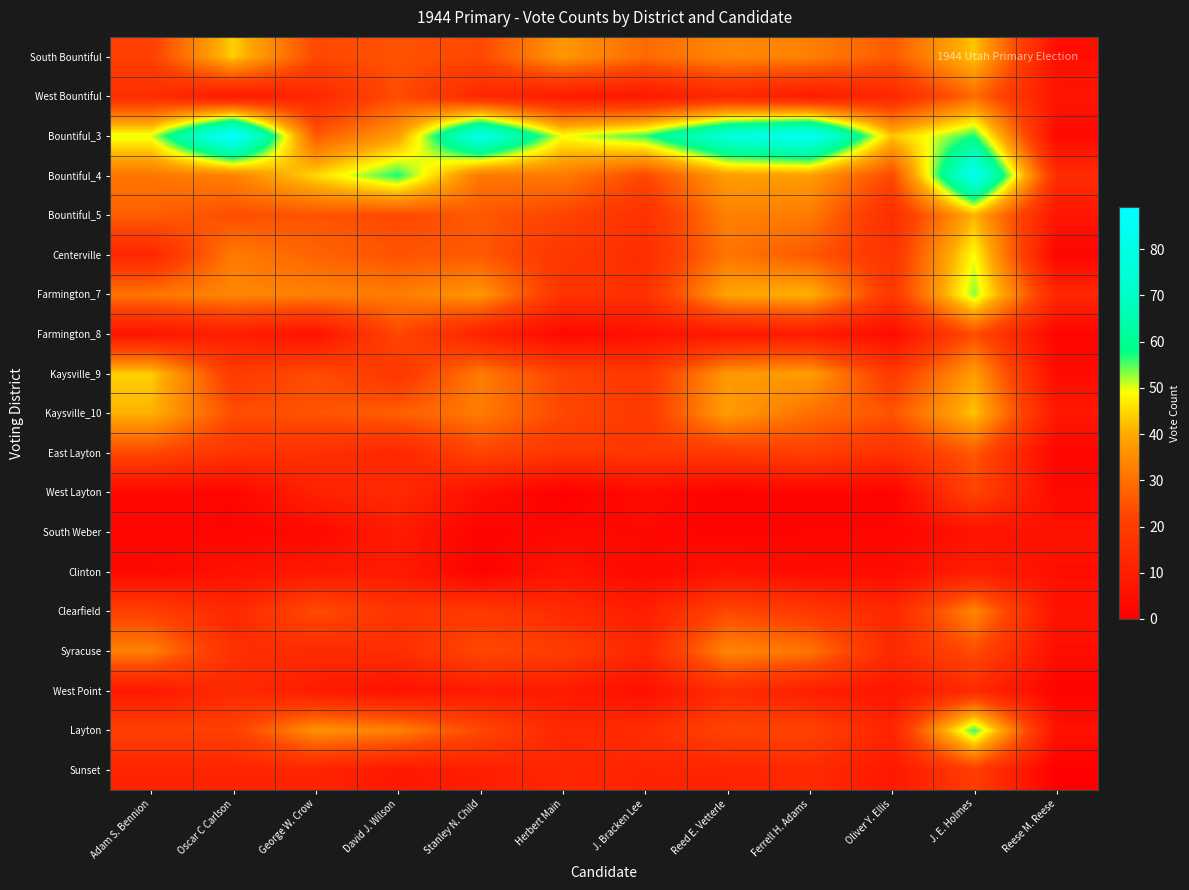

Reading left to right, what are all the values shown in this chart?

South Bountiful: Adam S. Bennion=21	Oscar C Carlson=44	George W. Crow=23	David J. Wilson=25	Stanley N. Child=23	Herbert Main=37	J. Bracken Lee=29	Reed E. Vetterle=34	Ferrell H. Adams=33	Oliver Y. Ellis=26	J. E. Holmes=43	Reese M. Reese=5
West Bountiful: Adam S. Bennion=15	Oscar C Carlson=8	George W. Crow=13	David J. Wilson=24	Stanley N. Child=13	Herbert Main=9	J. Bracken Lee=8	Reed E. Vetterle=13	Ferrell H. Adams=9	Oliver Y. Ellis=13	J. E. Holmes=29	Reese M. Reese=7
Bountiful_3: Adam S. Bennion=50	Oscar C Carlson=89	George W. Crow=26	David J. Wilson=38	Stanley N. Child=80	Herbert Main=49	J. Bracken Lee=56	Reed E. Vetterle=76	Ferrell H. Adams=84	Oliver Y. Ellis=43	J. E. Holmes=57	Reese M. Reese=3
Bountiful_4: Adam S. Bennion=31	Oscar C Carlson=33	George W. Crow=45	David J. Wilson=57	Stanley N. Child=31	Herbert Main=32	J. Bracken Lee=23	Reed E. Vetterle=38	Ferrell H. Adams=38	Oliver Y. Ellis=23	J. E. Holmes=82	Reese M. Reese=15
Bountiful_5: Adam S. Bennion=27	Oscar C Carlson=24	George W. Crow=25	David J. Wilson=23	Stanley N. Child=26	Herbert Main=22	J. Bracken Lee=16	Reed E. Vetterle=33	Ferrell H. Adams=32	Oliver Y. Ellis=15	J. E. Holmes=41	Reese M. Reese=7
Centerville: Adam S. Bennion=13	Oscar C Carlson=32	George W. Crow=28	David J. Wilson=25	Stanley N. Child=26	Herbert Main=18	J. Bracken Lee=15	Reed E. Vetterle=31	Ferrell H. Adams=26	Oliver Y. Ellis=17	J. E. Holmes=49	Reese M. Reese=2
Farmington_7: Adam S. Bennion=31	Oscar C Carlson=34	George W. Crow=33	David J. Wilson=32	Stanley N. Child=37	Herbert Main=17	J. Bracken Lee=16	Reed E. Vetterle=39	Ferrell H. Adams=41	Oliver Y. Ellis=18	J. E. Holmes=53	Reese M. Reese=13
Farmington_8: Adam S. Bennion=7	Oscar C Carlson=10	George W. Crow=6	David J. Wilson=23	Stanley N. Child=11	Herbert Main=3	J. Bracken Lee=6	Reed E. Vetterle=8	Ferrell H. Adams=9	Oliver Y. Ellis=4	J. E. Holmes=24	Reese M. Reese=2
Kaysville_9: Adam S. Bennion=44	Oscar C Carlson=19	George W. Crow=24	David J. Wilson=18	Stanley N. Child=32	Herbert Main=22	J. Bracken Lee=18	Reed E. Vetterle=37	Ferrell H. Adams=38	Oliver Y. Ellis=19	J. E. Holmes=38	Reese M. Reese=4
Kaysville_10: Adam S. Bennion=41	Oscar C Carlson=24	George W. Crow=25	David J. Wilson=27	Stanley N. Child=32	Herbert Main=23	J. Bracken Lee=19	Reed E. Vetterle=38	Ferrell H. Adams=30	Oliver Y. Ellis=25	J. E. Holmes=43	Reese M. Reese=8
East Layton: Adam S. Bennion=23	Oscar C Carlson=17	George W. Crow=16	David J. Wilson=13	Stanley N. Child=22	Herbert Main=18	J. Bracken Lee=18	Reed E. Vetterle=19	Ferrell H. Adams=21	Oliver Y. Ellis=16	J. E. Holmes=26	Reese M. Reese=2
West Layton: Adam S. Bennion=3	Oscar C Carlson=2	George W. Crow=11	David J. Wilson=14	Stanley N. Child=5	Herbert Main=0	J. Bracken Lee=4	Reed E. Vetterle=1	Ferrell H. Adams=2	Oliver Y. Ellis=1	J. E. Holmes=22	Reese M. Reese=3
South Weber: Adam S. Bennion=2	Oscar C Carlson=2	George W. Crow=3	David J. Wilson=9	Stanley N. Child=1	Herbert Main=3	J. Bracken Lee=3	Reed E. Vetterle=1	Ferrell H. Adams=2	Oliver Y. Ellis=2	J. E. Holmes=6	Reese M. Reese=6
Clinton: Adam S. Bennion=3	Oscar C Carlson=6	George W. Crow=8	David J. Wilson=9	Stanley N. Child=1	Herbert Main=7	J. Bracken Lee=3	Reed E. Vetterle=6	Ferrell H. Adams=4	Oliver Y. Ellis=4	J. E. Holmes=10	Reese M. Reese=5
Clearfield: Adam S. Bennion=21	Oscar C Carlson=13	George W. Crow=24	David J. Wilson=17	Stanley N. Child=19	Herbert Main=14	J. Bracken Lee=10	Reed E. Vetterle=23	Ferrell H. Adams=19	Oliver Y. Ellis=13	J. E. Holmes=34	Reese M. Reese=6
Syracuse: Adam S. Bennion=33	Oscar C Carlson=16	George W. Crow=14	David J. Wilson=15	Stanley N. Child=23	Herbert Main=20	J. Bracken Lee=13	Reed E. Vetterle=34	Ferrell H. Adams=31	Oliver Y. Ellis=14	J. E. Holmes=24	Reese M. Reese=5
West Point: Adam S. Bennion=8	Oscar C Carlson=14	George W. Crow=9	David J. Wilson=6	Stanley N. Child=9	Herbert Main=9	J. Bracken Lee=5	Reed E. Vetterle=15	Ferrell H. Adams=10	Oliver Y. Ellis=7	J. E. Holmes=14	Reese M. Reese=1
Layton: Adam S. Bennion=21	Oscar C Carlson=21	George W. Crow=36	David J. Wilson=33	Stanley N. Child=23	Herbert Main=13	J. Bracken Lee=15	Reed E. Vetterle=22	Ferrell H. Adams=22	Oliver Y. Ellis=12	J. E. Holmes=56	Reese M. Reese=6
Sunset: Adam S. Bennion=12	Oscar C Carlson=12	George W. Crow=12	David J. Wilson=8	Stanley N. Child=10	Herbert Main=13	J. Bracken Lee=12	Reed E. Vetterle=12	Ferrell H. Adams=14	Oliver Y. Ellis=8	J. E. Holmes=20	Reese M. Reese=0